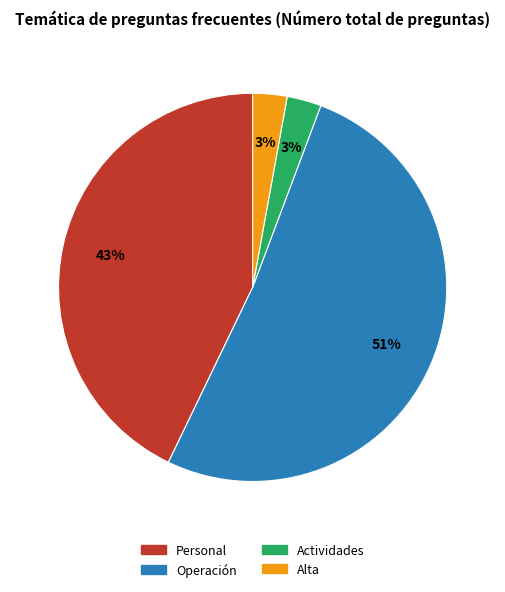

Does Actividades represent more than half of the total?

No